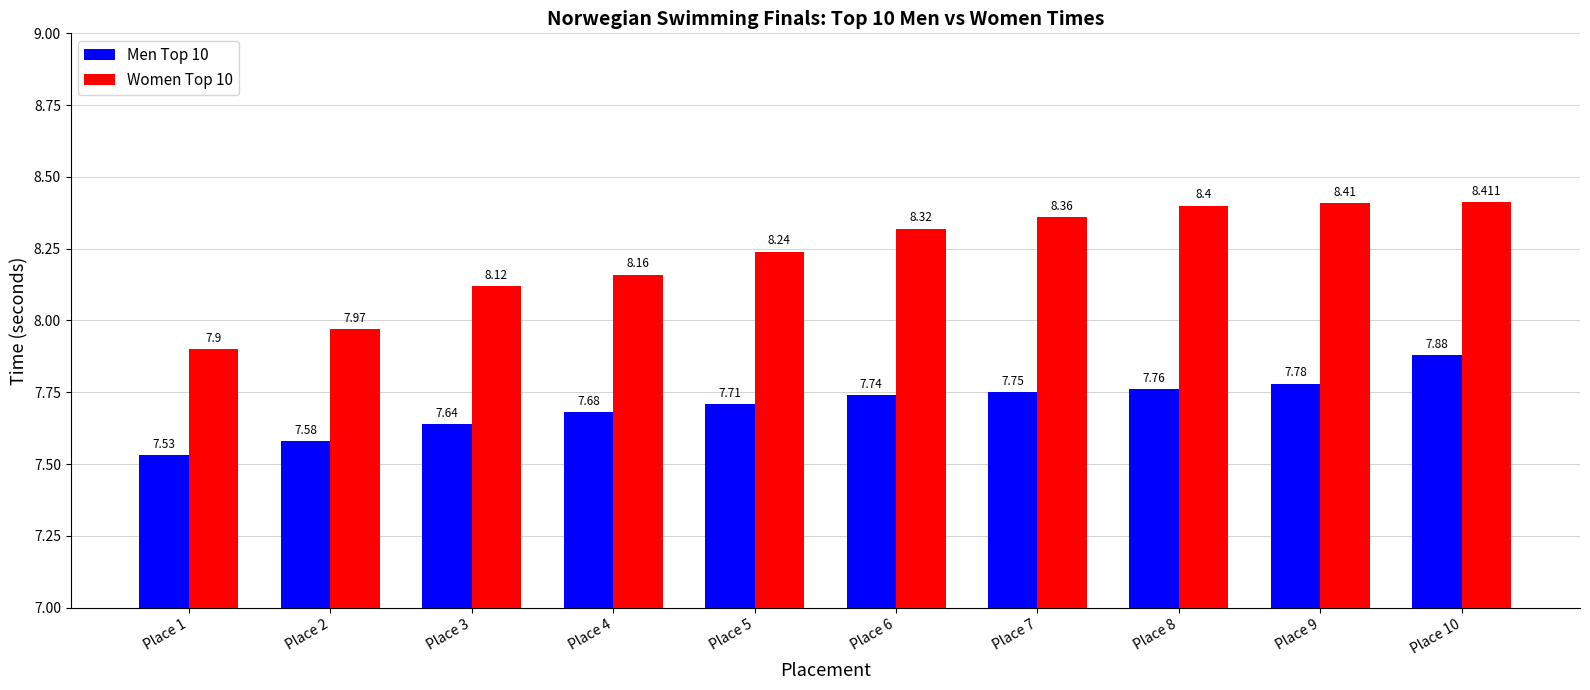

Which series has the largest total across all categories?

Women Top 10